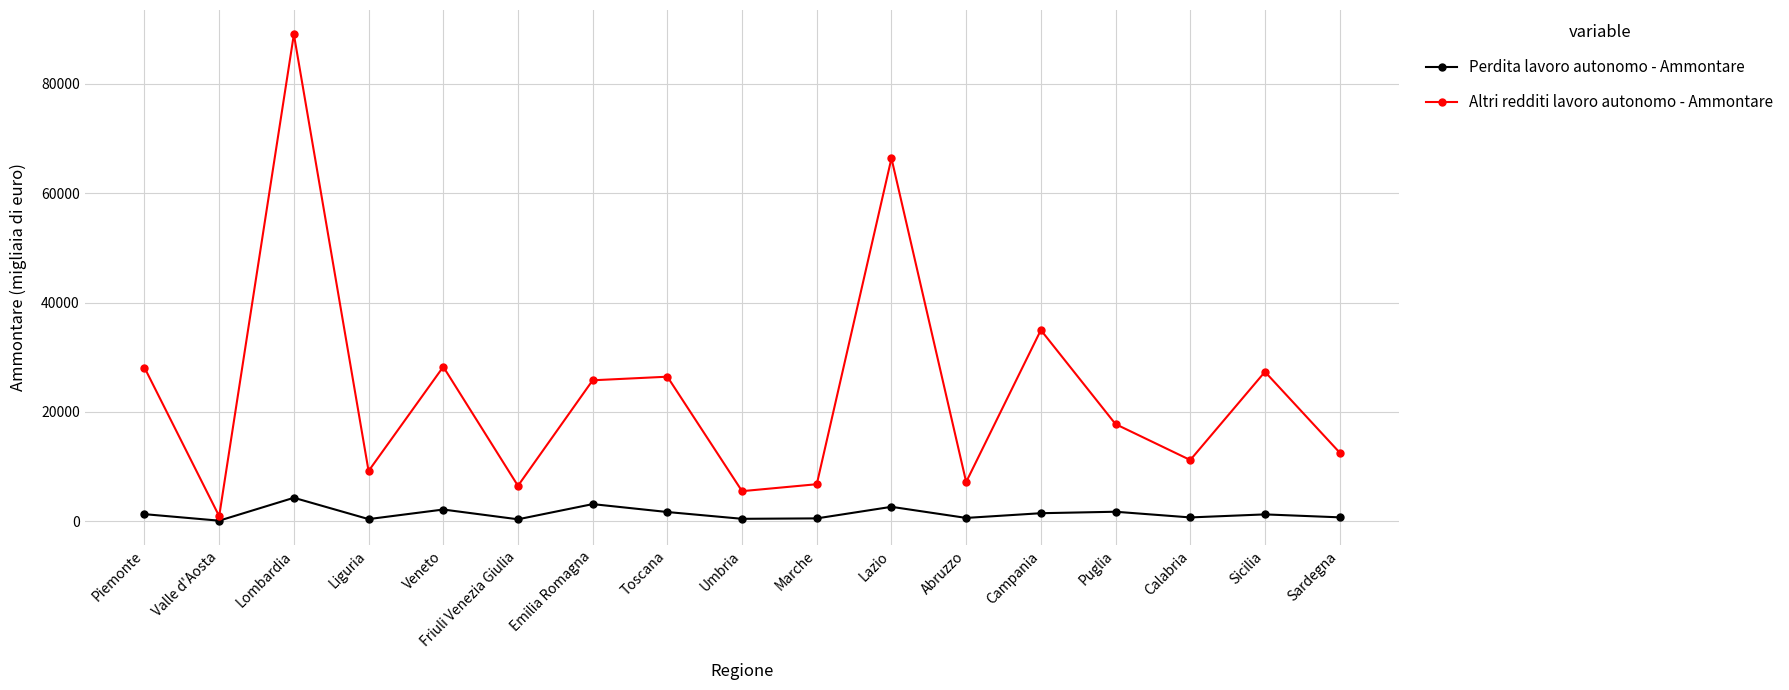

List the series in order of their peak value, lowest first.

Perdita lavoro autonomo - Ammontare, Altri redditi lavoro autonomo - Ammontare